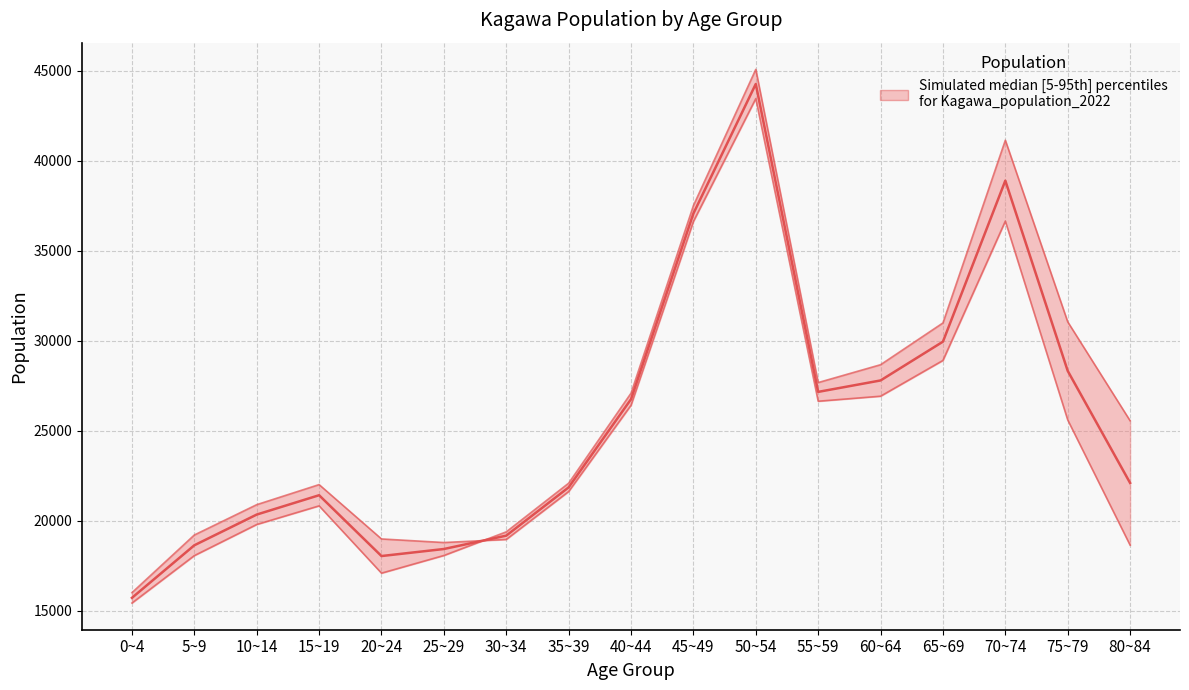

What value does the data have at 60~64?

27785.0